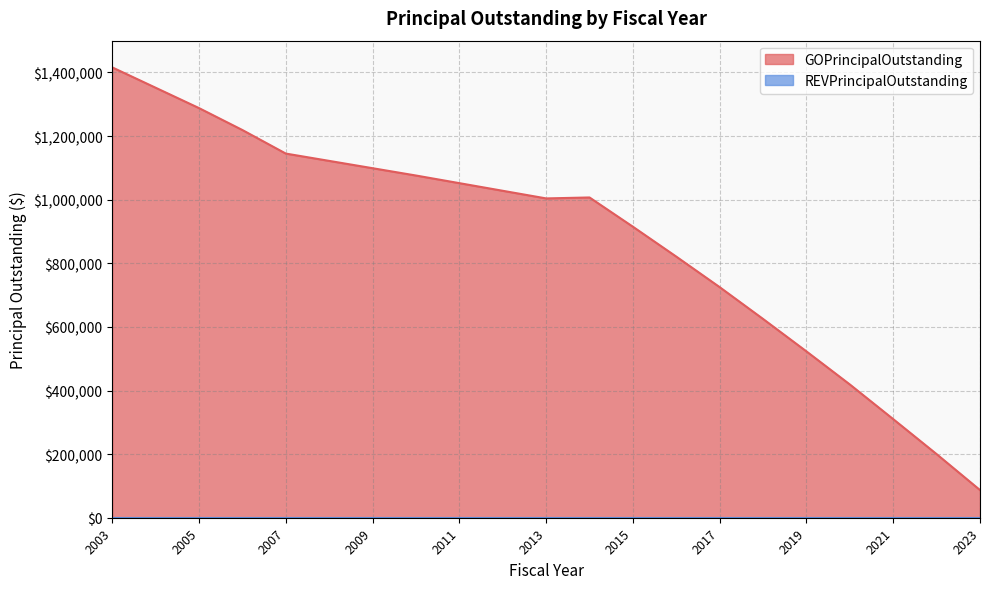

Which has a higher value, 2006 or 2019?

2006